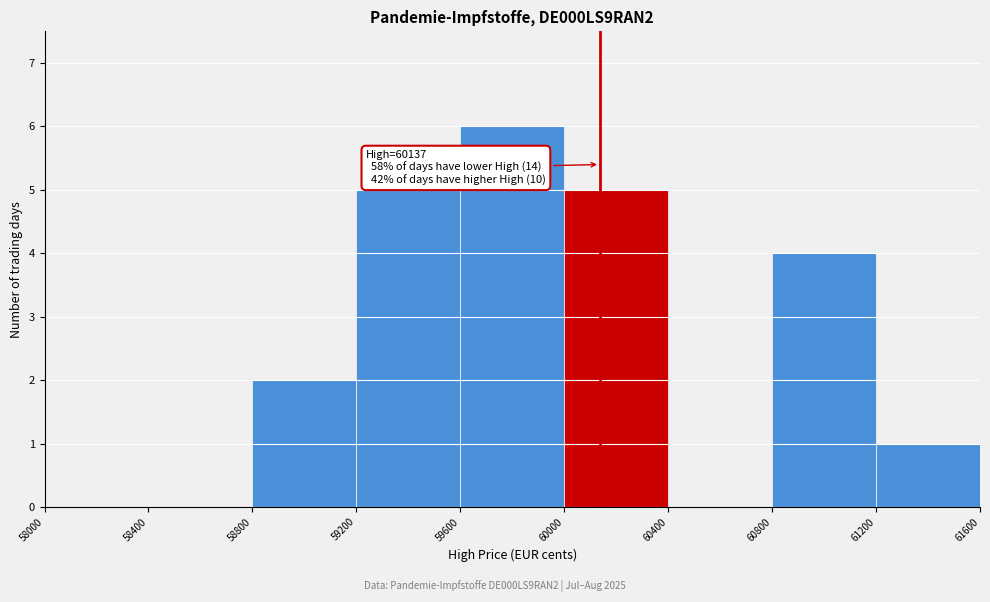

Which range on the x-axis has the tallest bar?

59600 to 60000